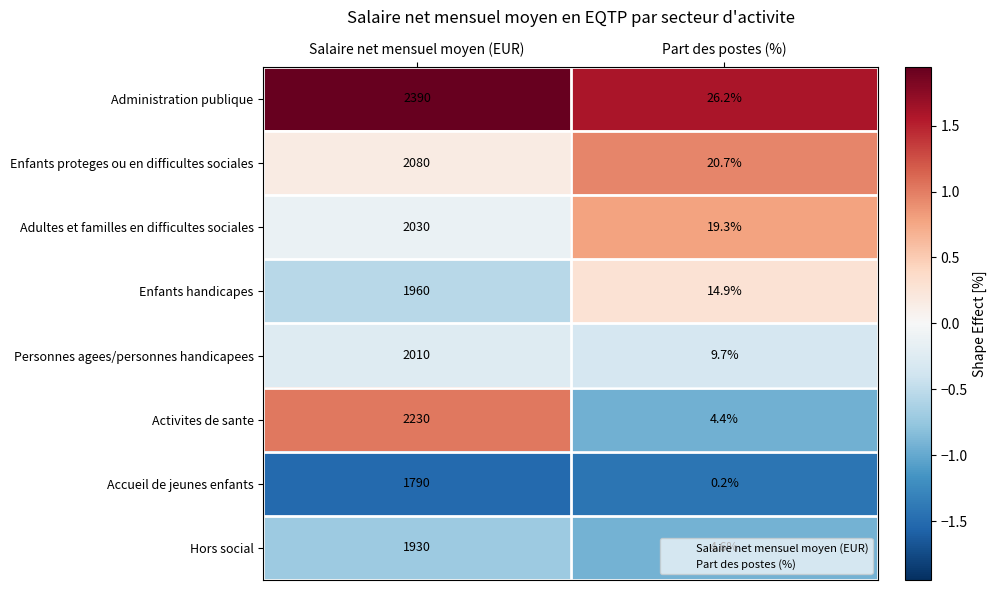

Rank the series by their maximum value, from highest to lowest.

Administration publique, Activites de sante, Enfants proteges ou en difficultes sociales, Adultes et familles en difficultes sociales, Personnes agees/personnes handicapees, Enfants handicapes, Hors social, Accueil de jeunes enfants